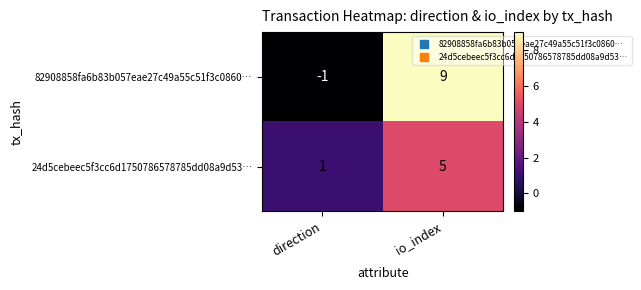

What is the sum of the 82908858fa6b83b057eae27c49a55c51f3c0860… values at direction and io_index?

8